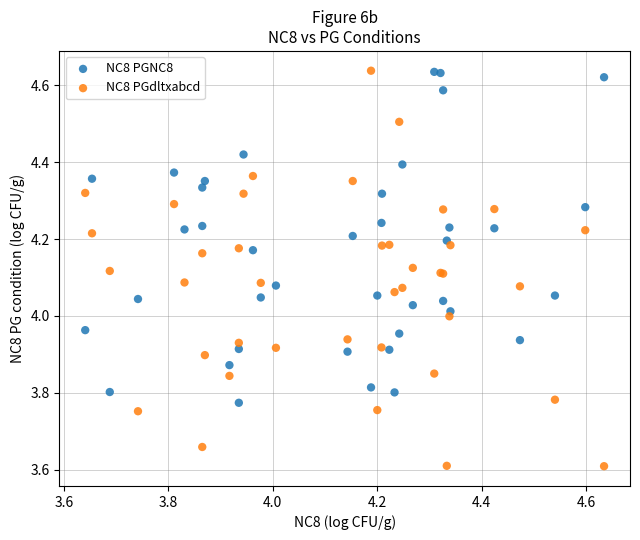

What are all the series names shown in the legend?

NC8 PGNC8, NC8 PGdltxabcd